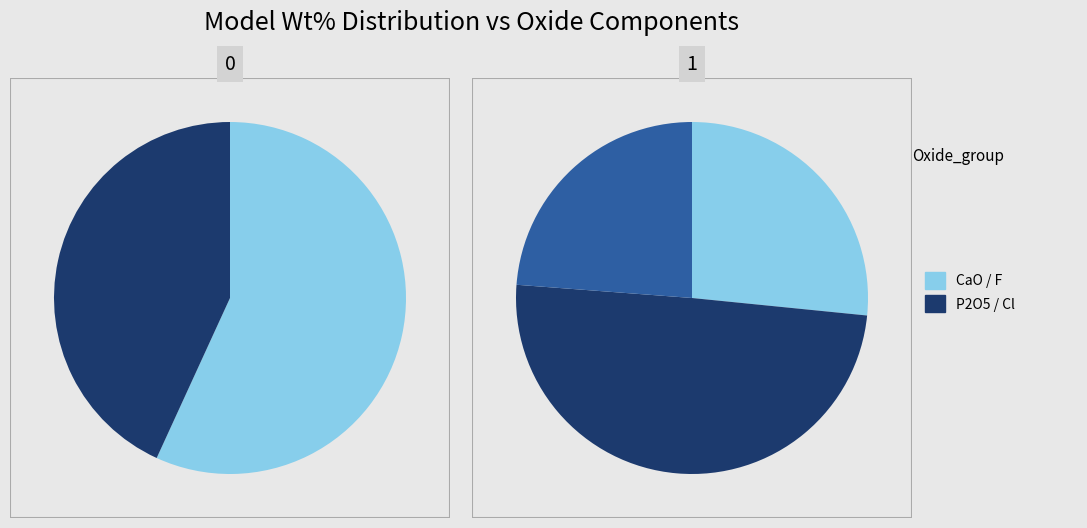

The F slice represents 7% of the pie. True or false?

False